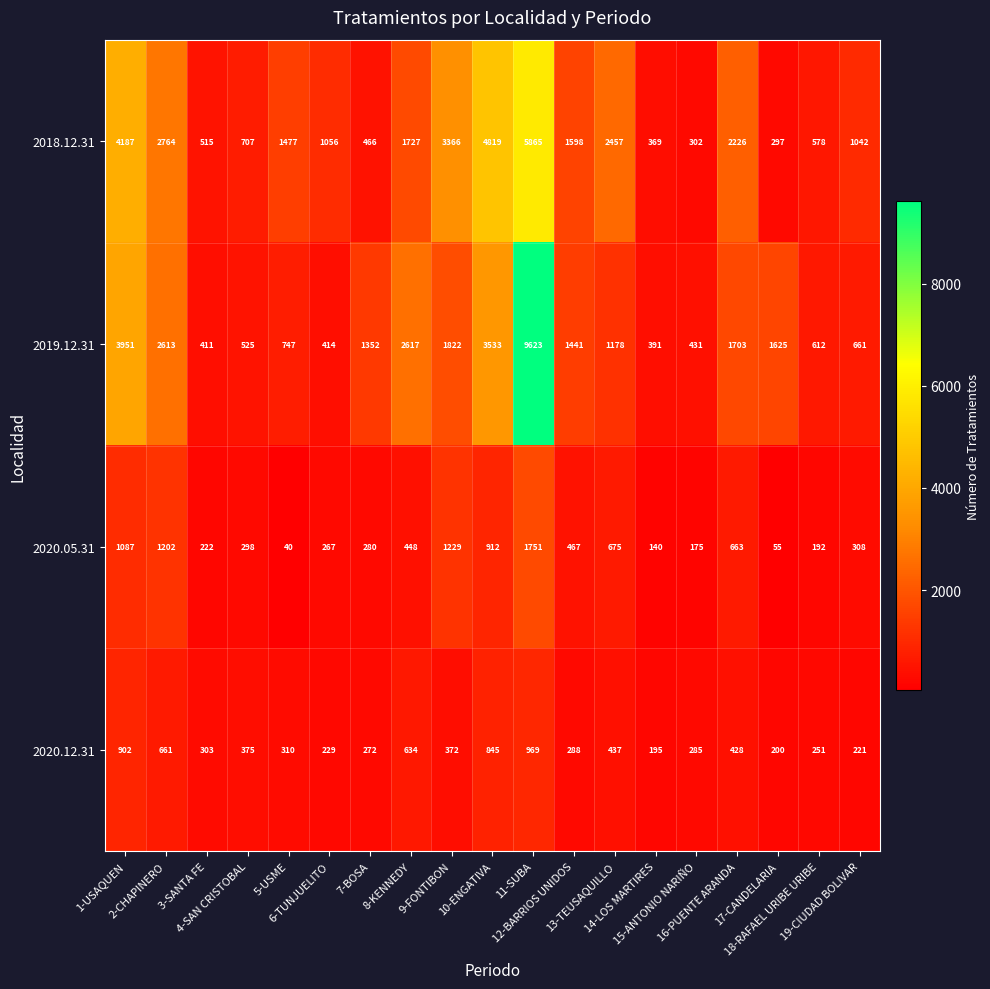

Rank the series by their maximum value, from lowest to highest.

2020.12.31, 2020.05.31, 2018.12.31, 2019.12.31